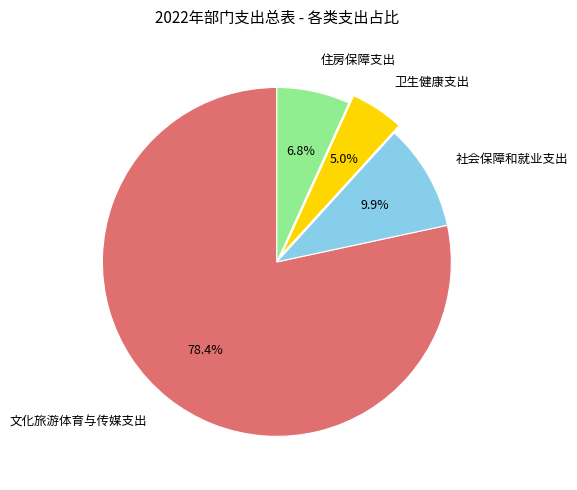

How much of the chart is everything except 卫生健康支出?

95.0%